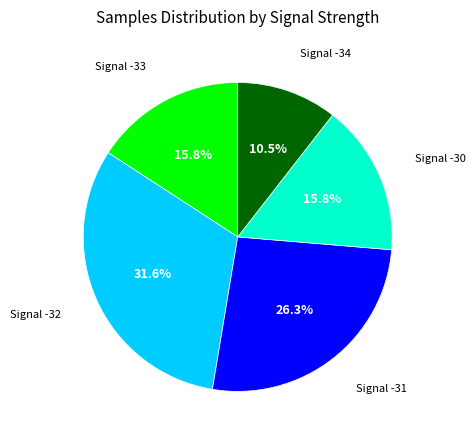

Combined, do Signal -30 and Signal -33 account for over 50%?

No